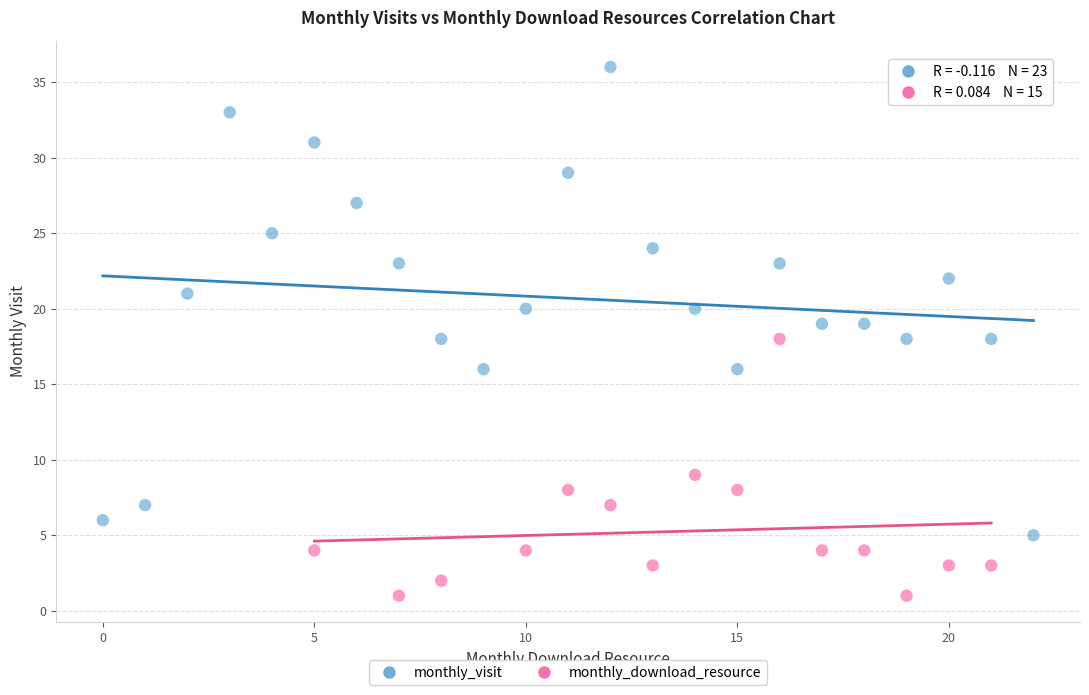

Which series contains the lowest Y value?

monthly_download_resource